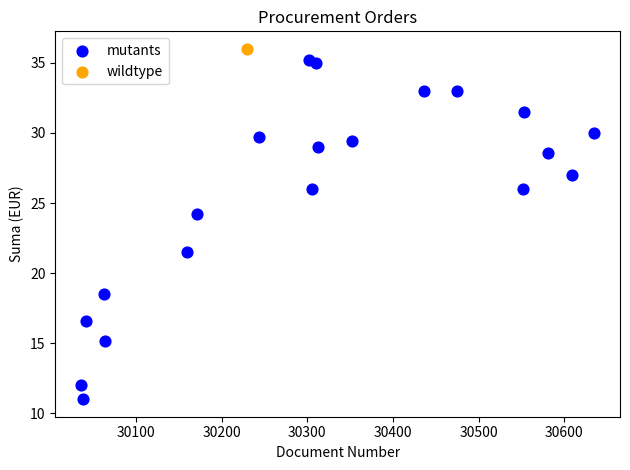

What are all the series names shown in the legend?

mutants, wildtype